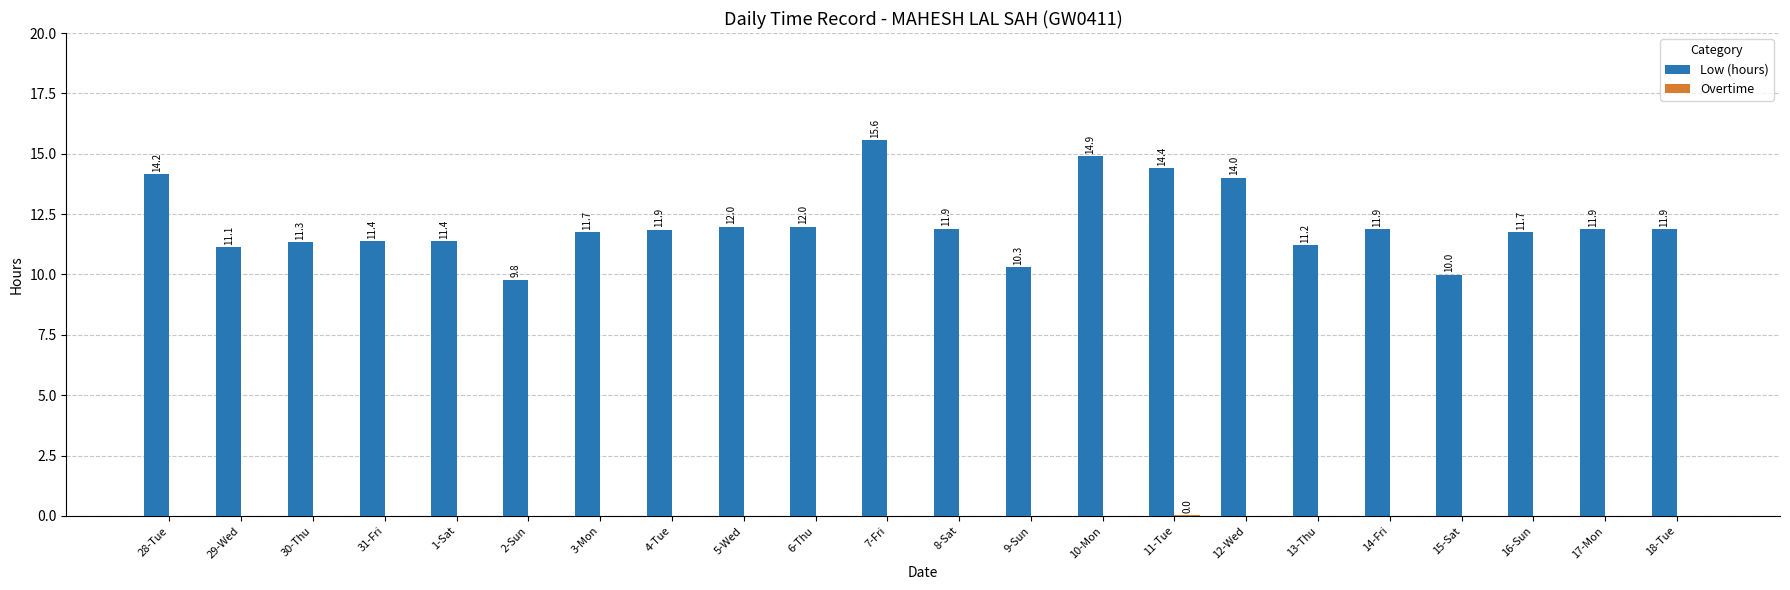

How many groups of bars are there?

22